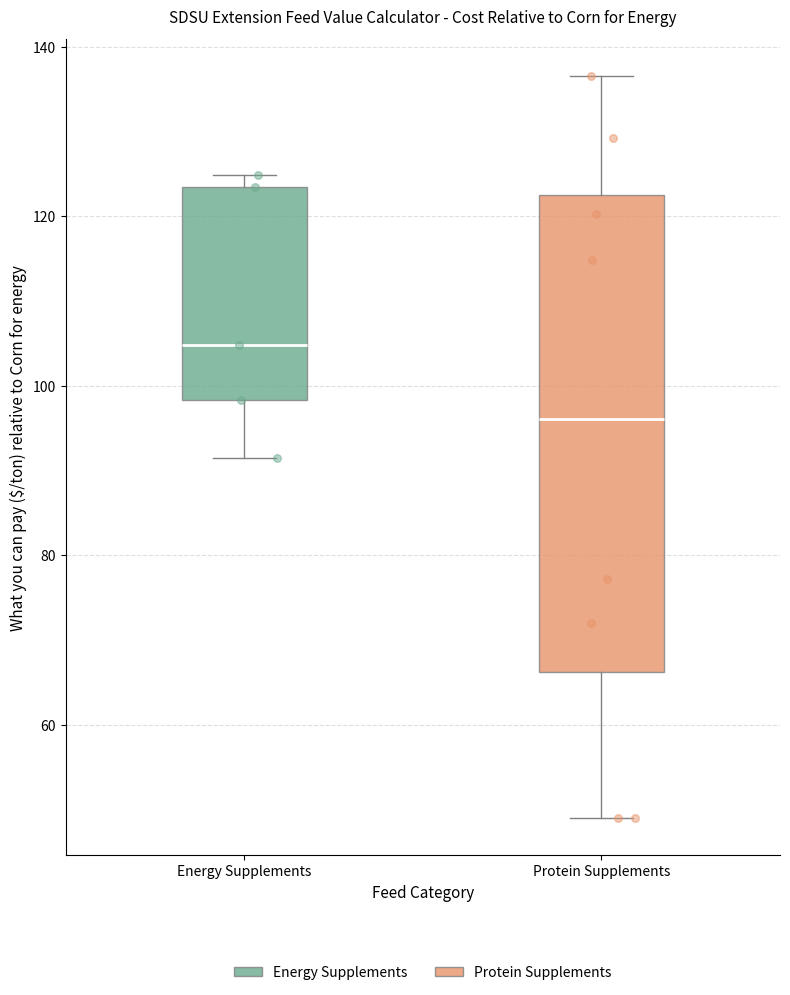

Where does the median line of the box for Energy Supplements sit on the y-axis? The values are not printed on the chart, so give them approximately, as read against the axis.

104